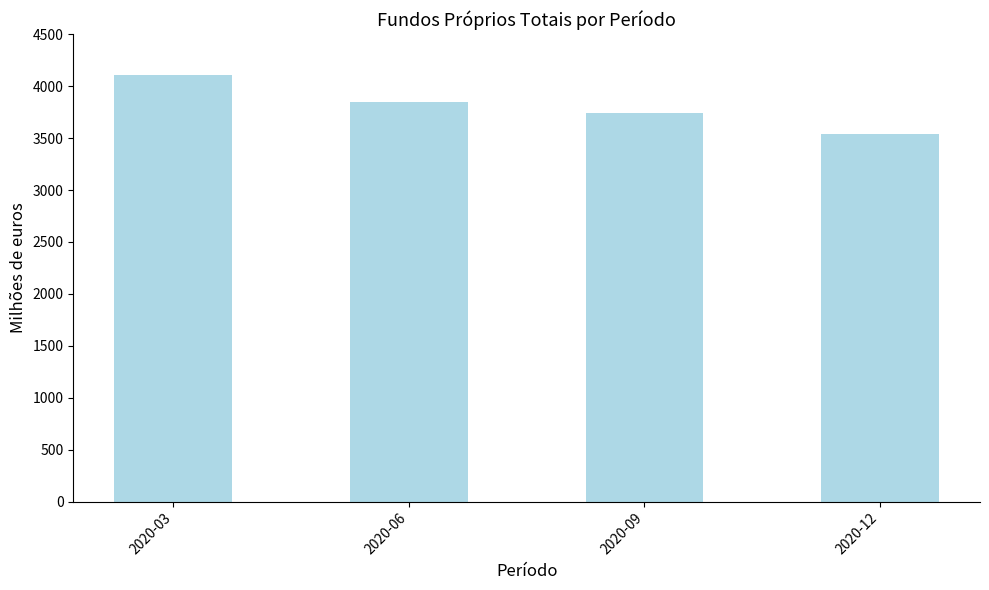

What is the smallest value displayed?

3542